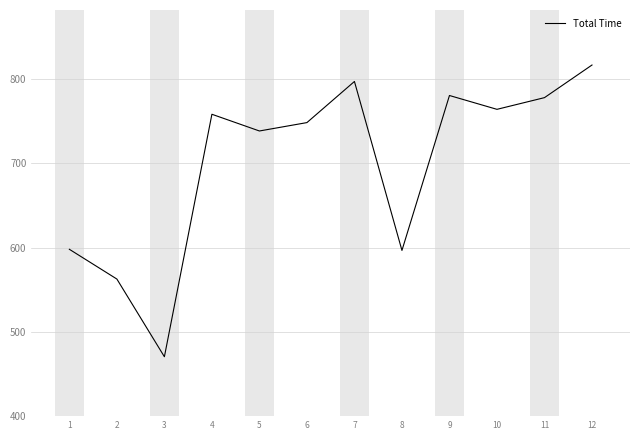

What is the sum of the values at 3 and 5?

1209.0